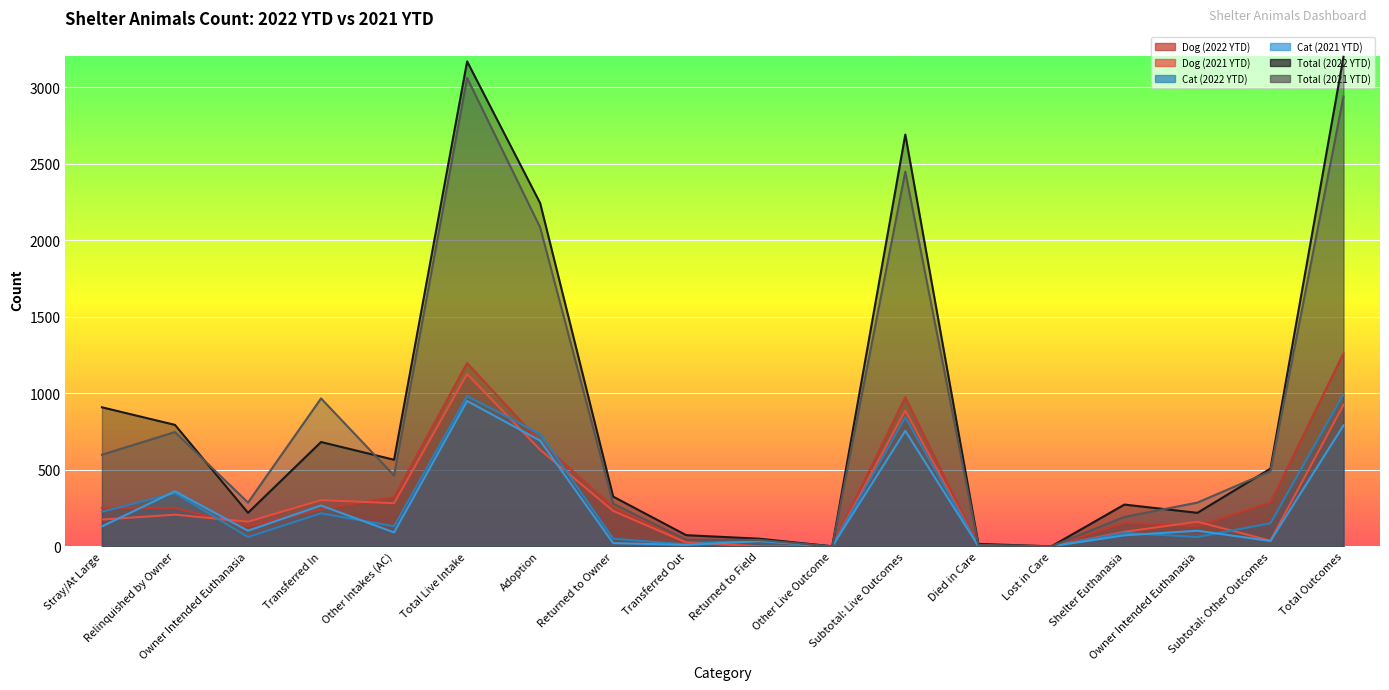

What are all the series names shown in the legend?

Dog (2022 YTD), Dog (2021 YTD), Cat (2022 YTD), Cat (2021 YTD), Total (2022 YTD), Total (2021 YTD)